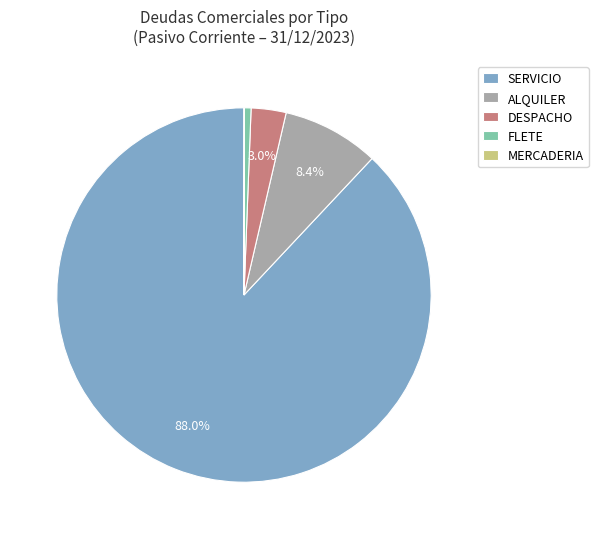

Which has a higher value, ALQUILER or FLETE?

ALQUILER